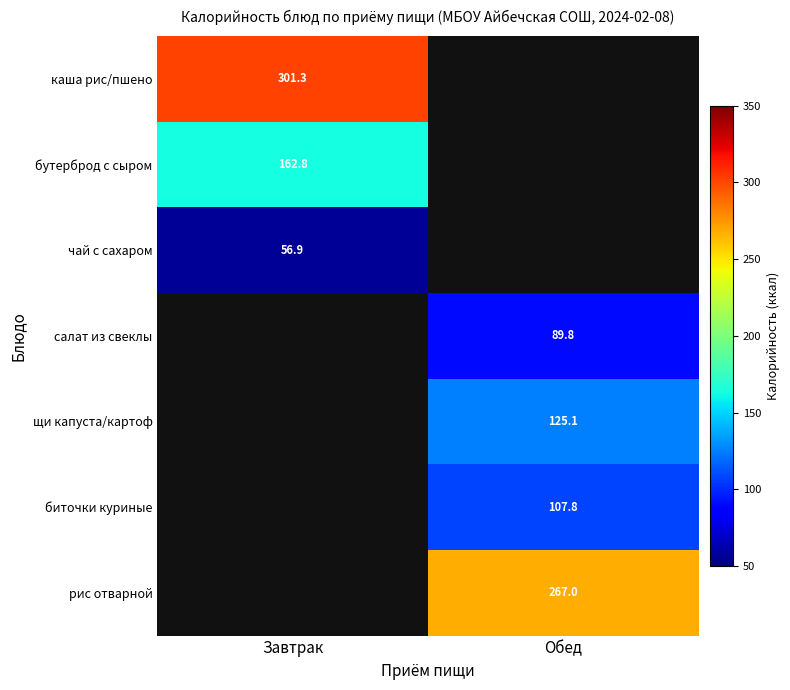

At how many categories does at least one series exceed 177?

2